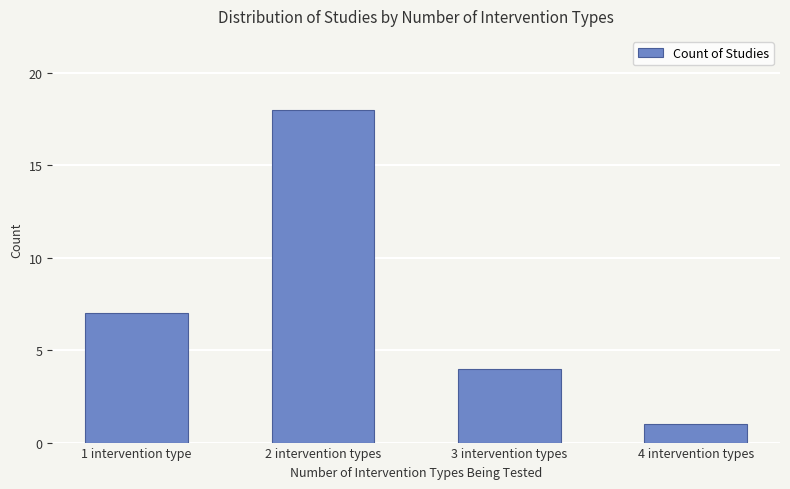

Which has a higher value, 2 intervention types or 3 intervention types?

2 intervention types